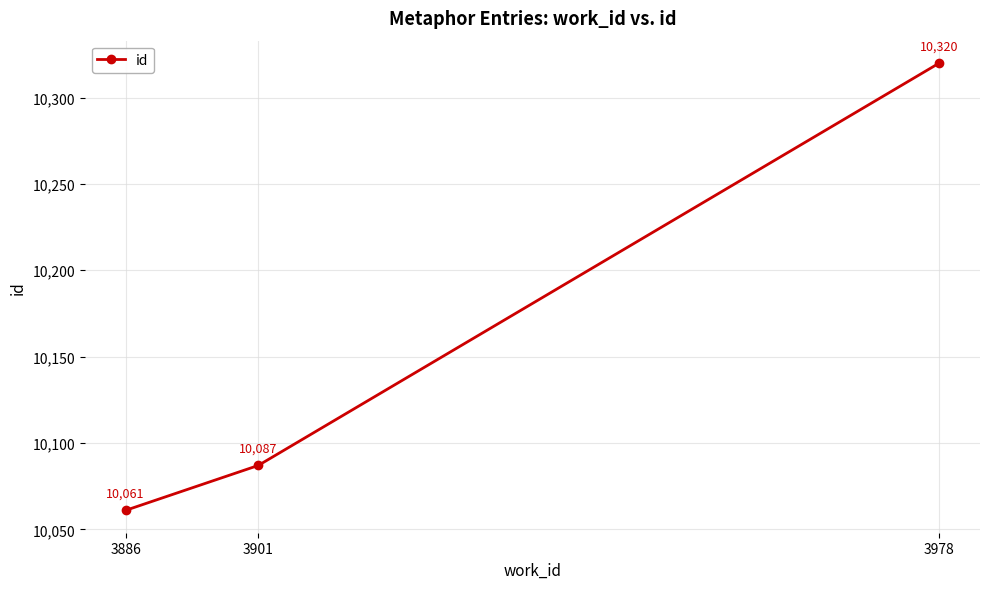

Rank the categories by value from highest to lowest.

3978, 3901, 3886